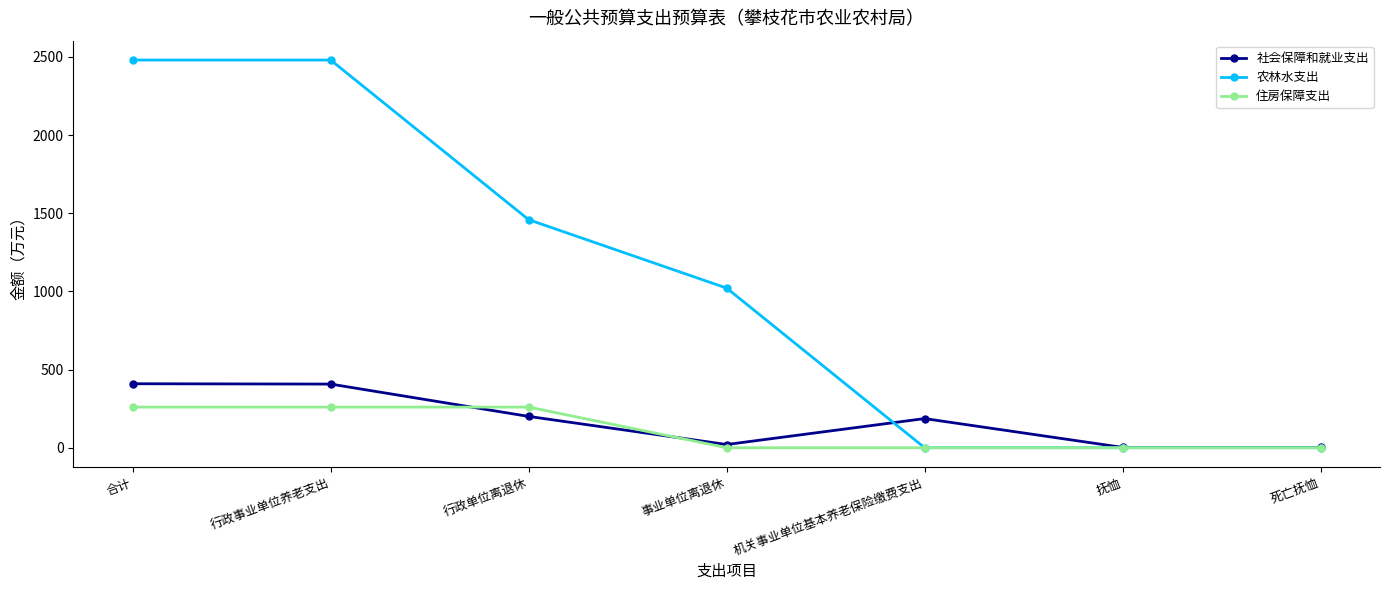

Is it true that 农林水支出 equals 0.0 at 机关事业单位基本养老保险缴费支出?

True